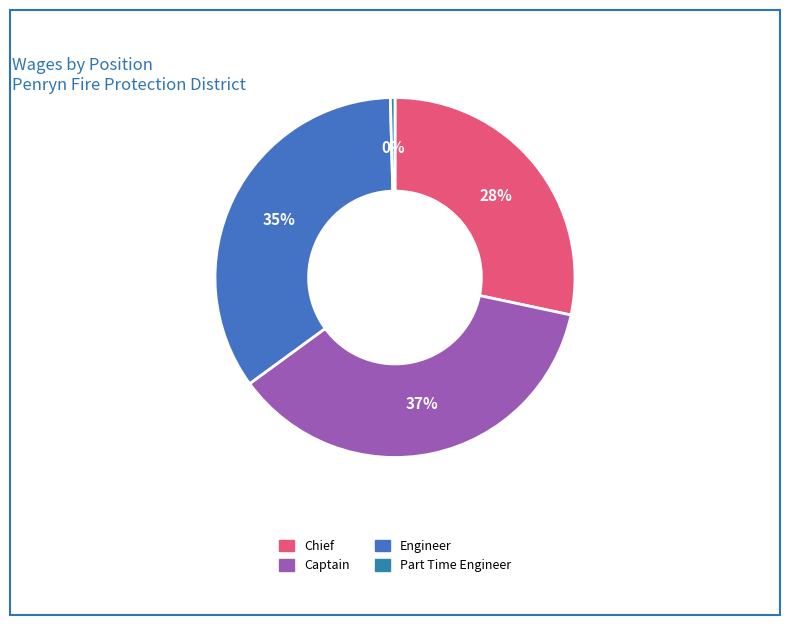

To the nearest percent, what is the difference between the largest and smallest slice percentages?

37%